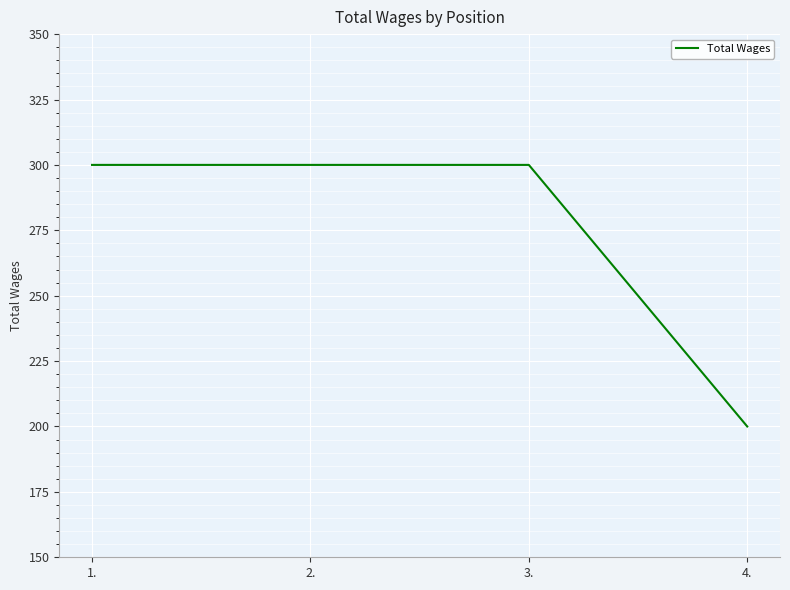

Does the chart have visible grid lines?

Yes